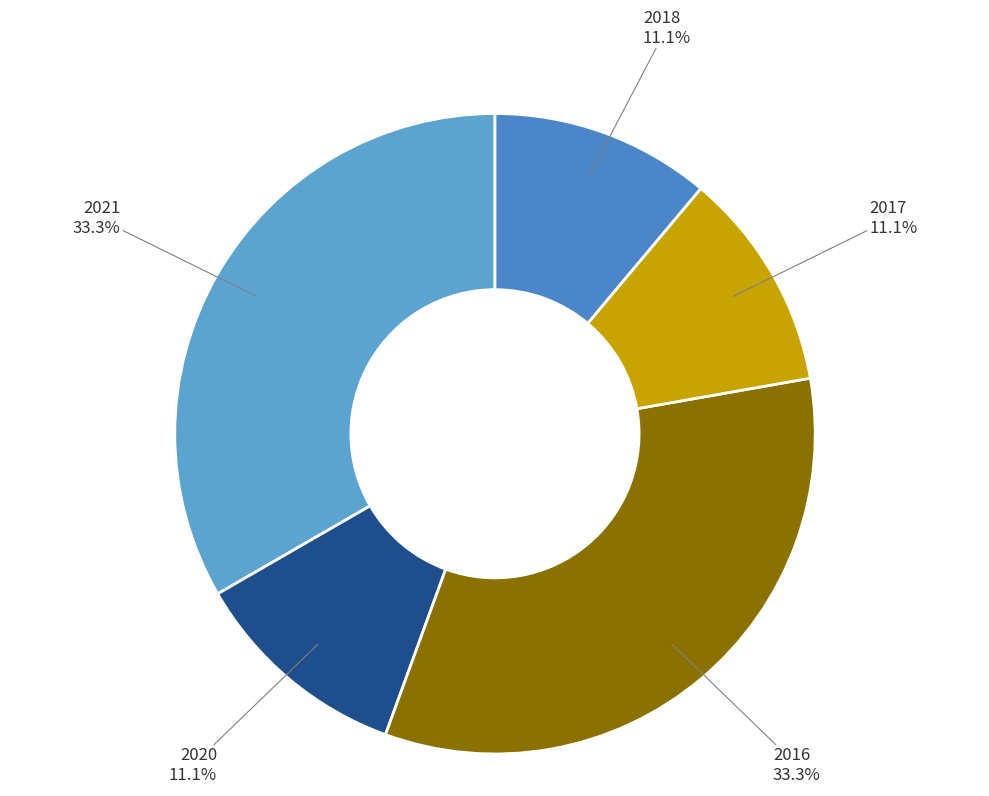

Count the number of slices in the pie.

5